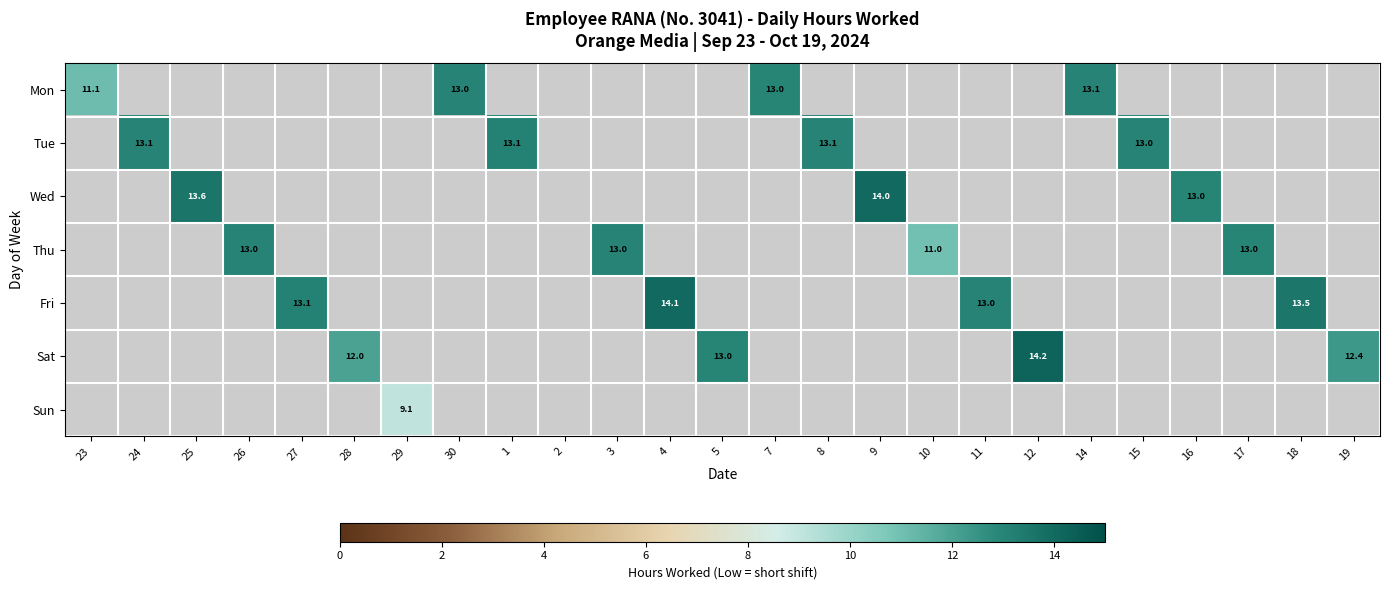

How many values in Mon are above zero?

4